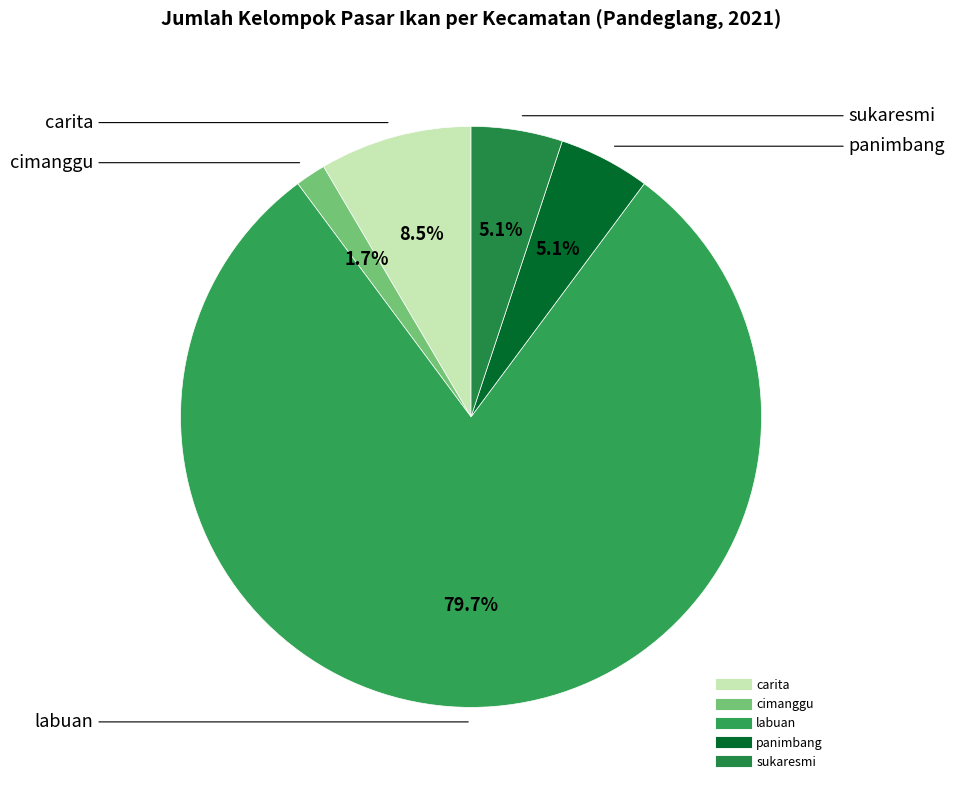

What percentage is NOT represented by panimbang?

94.9%